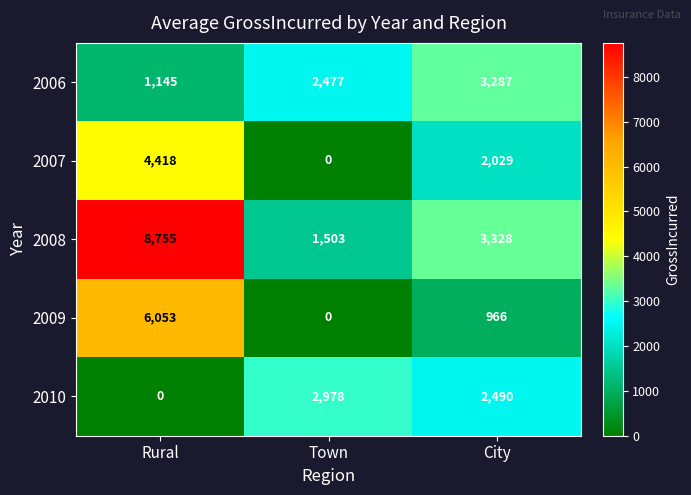

How many categories are shown in the chart?

3